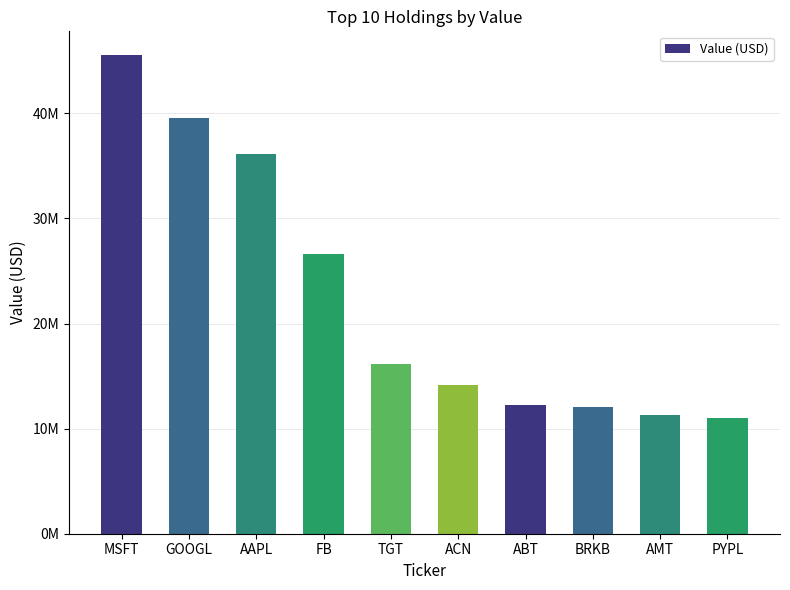

Reading right to left, transcribe all the data shown in this chart.

PYPL=11054000	AMT=11337000	BRKB=12029000	ABT=12270000	ACN=14169000	TGT=16132000	FB=26586000	AAPL=36110000	GOOGL=39569000	MSFT=45530000